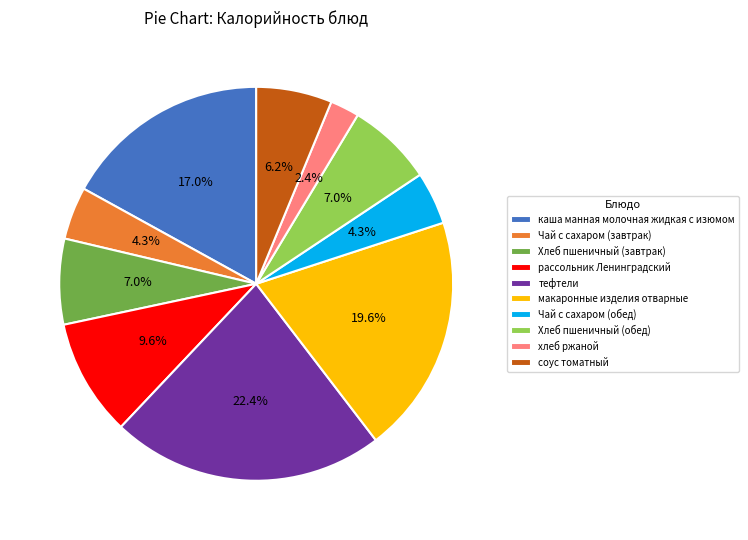

Which slice is the smallest?

хлеб ржаной